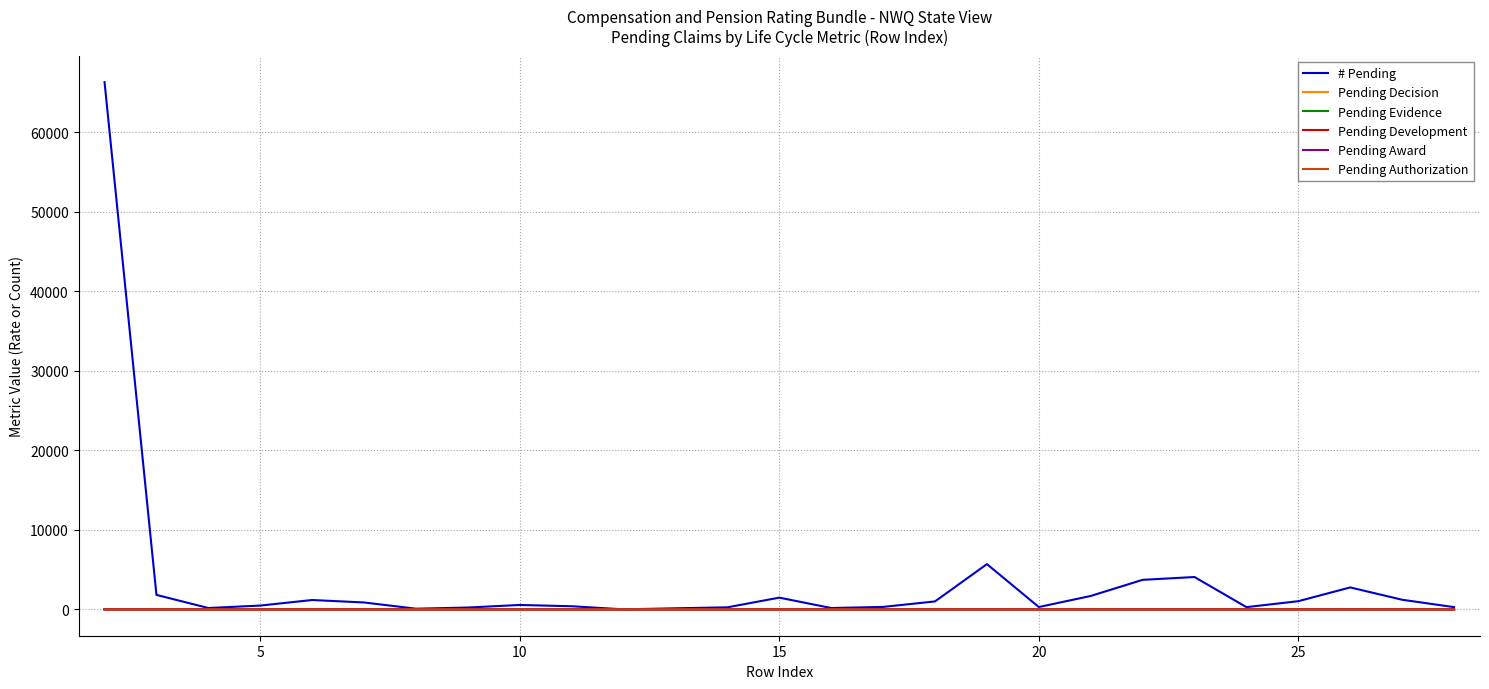

Which series has the largest range (max minus min)?

# Pending